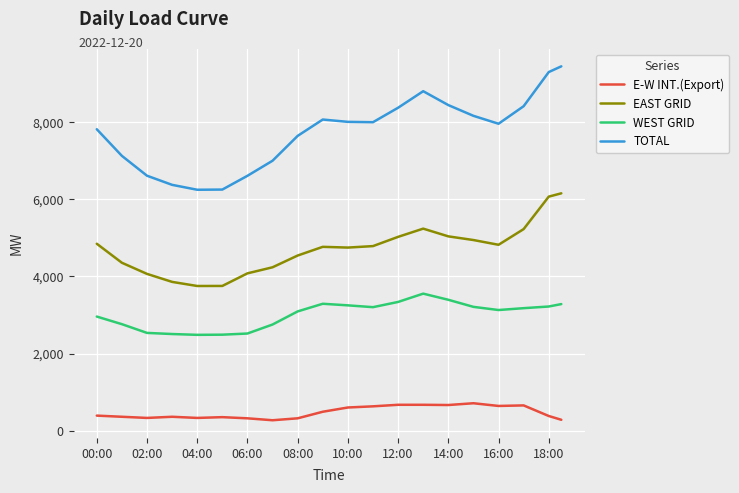

Rank the series by their maximum value, from highest to lowest.

TOTAL, EAST GRID, WEST GRID, E-W INT.(Export)